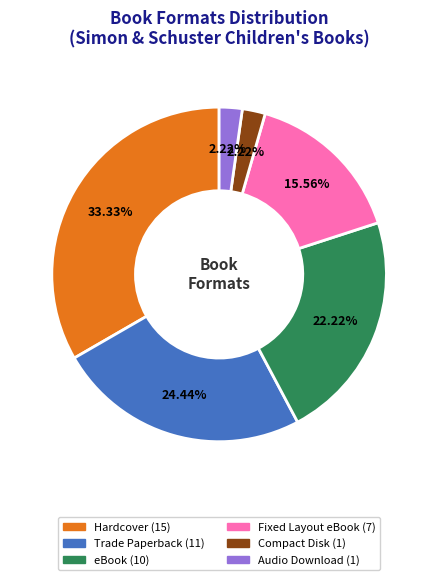

Is eBook the majority of the pie?

No